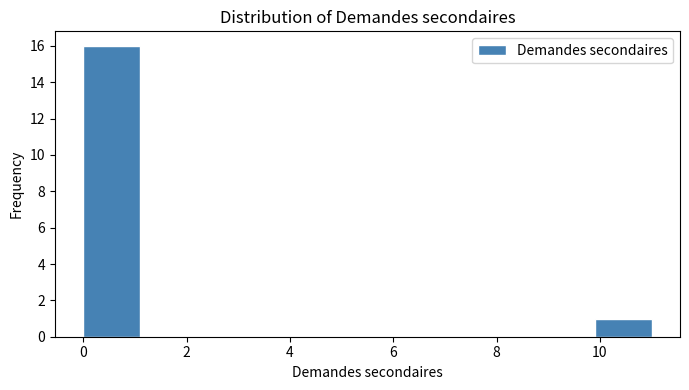

Which range on the x-axis has the tallest bar?

0.0 to 1.1